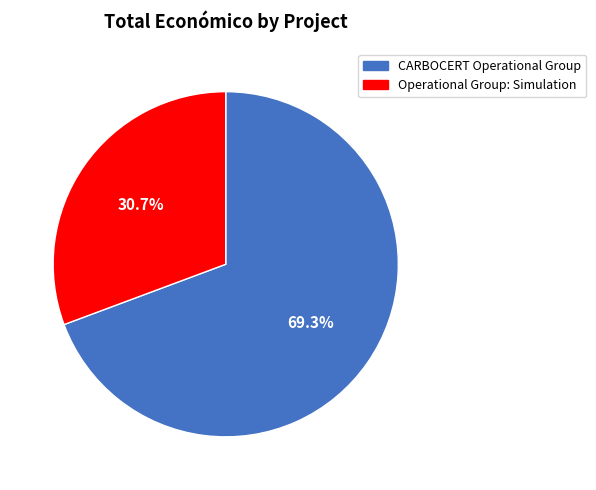

Which category has the biggest portion of the pie?

CARBOCERT Operational Group